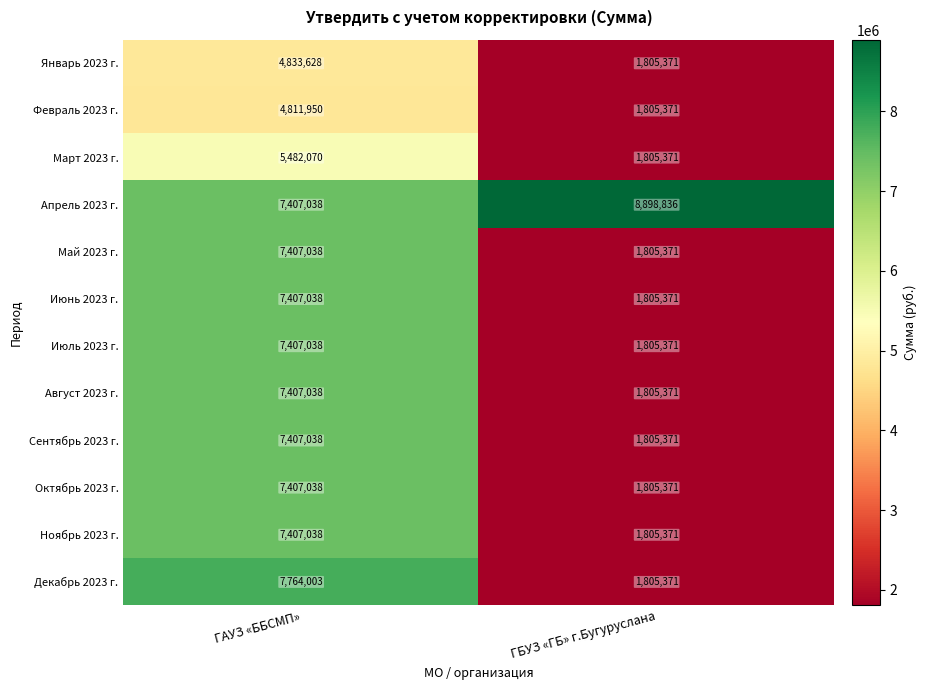

What is the sum of all Сентябрь 2023 г. values?

9212409